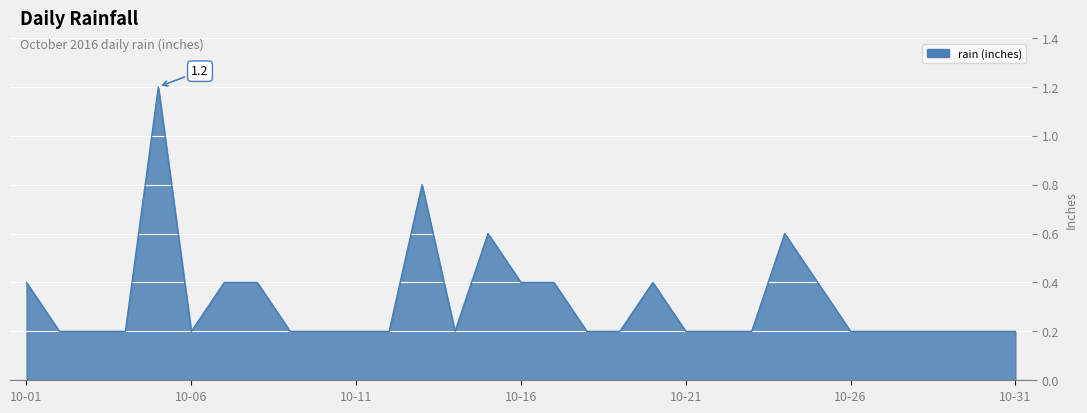

Reading right to left, what are all the values shown in this chart?

0.2	0.2	0.2	0.2	0.2	0.2	0.4	0.6	0.2	0.2	0.2	0.4	0.2	0.2	0.4	0.4	0.6	0.2	0.8	0.2	0.2	0.2	0.2	0.4	0.4	0.2	1.2	0.2	0.2	0.2	0.4